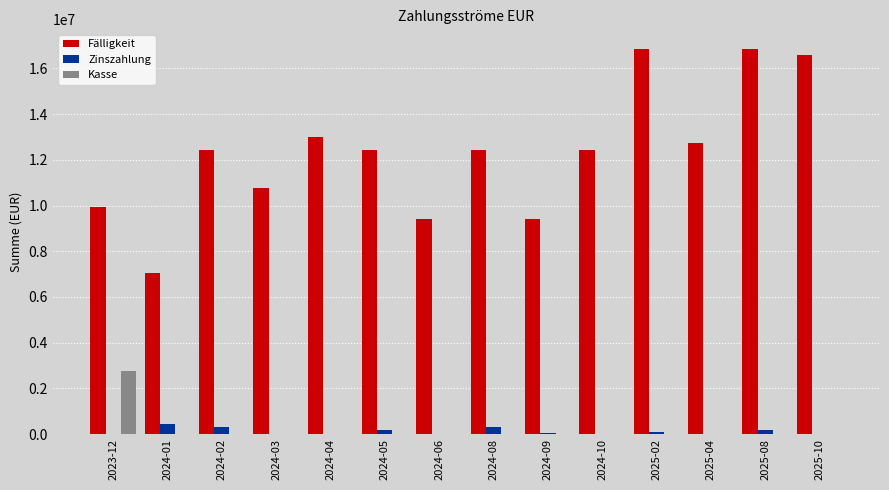

How many groups of bars are there?

14